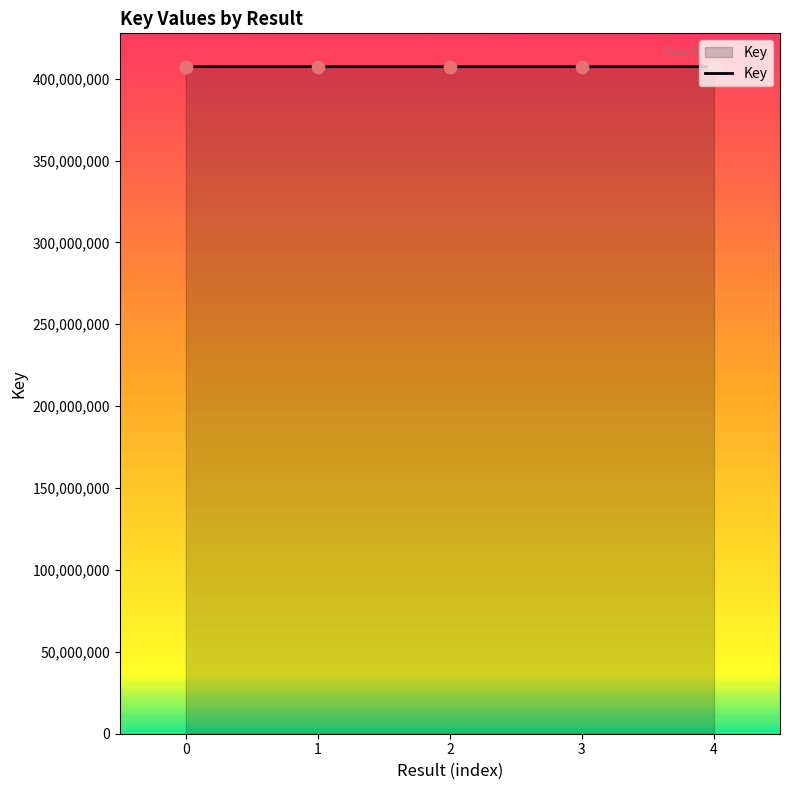

Approximately how many times larger is the value at 0 compared to 1?

1.0